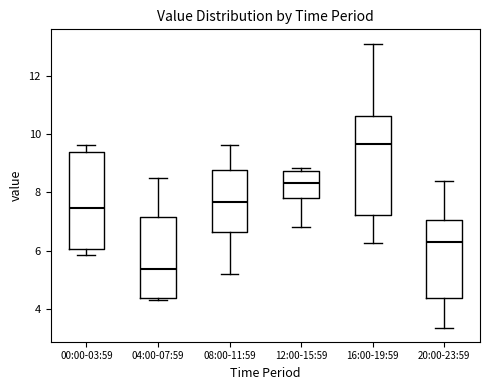

Where does the median line of the box for 12:00-15:59 sit on the y-axis? The values are not printed on the chart, so give them approximately, as read against the axis.

8.4